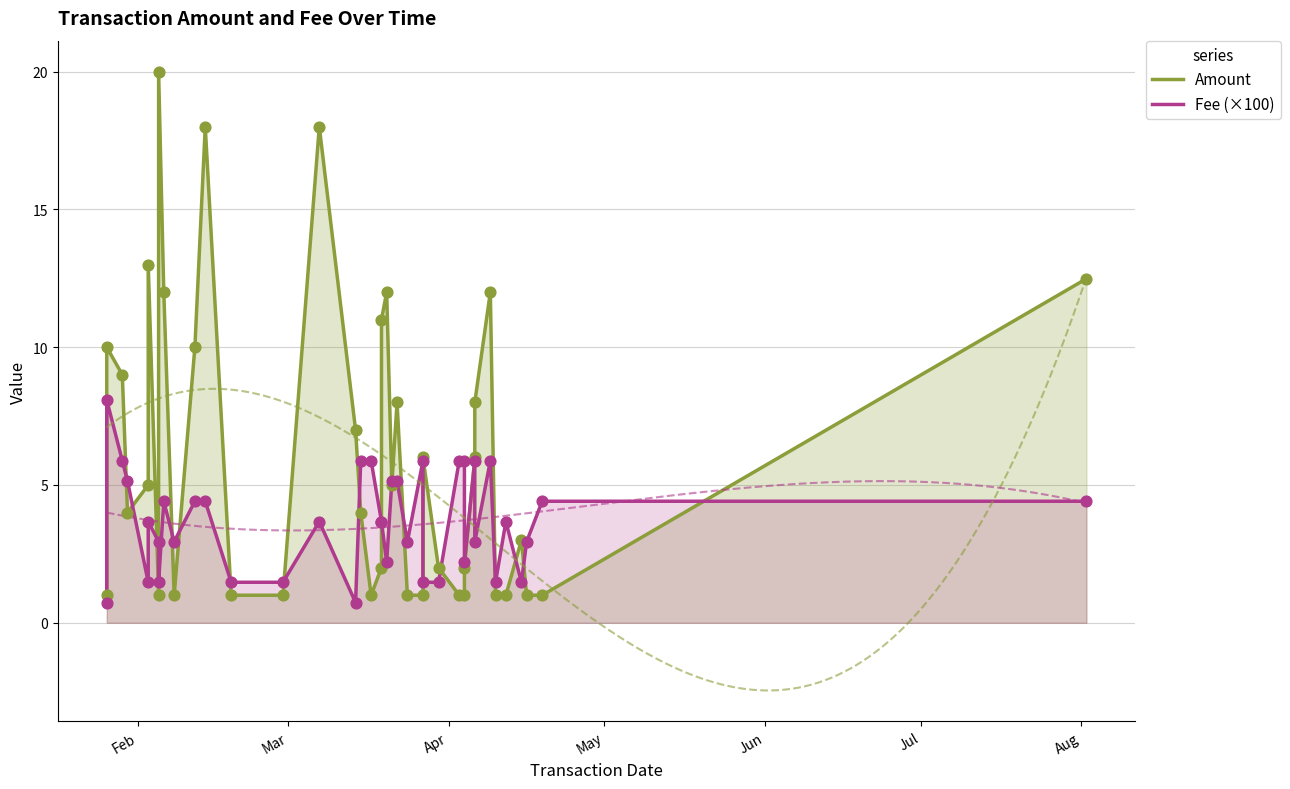

Which series has the largest Y range (max minus min)?

Amount